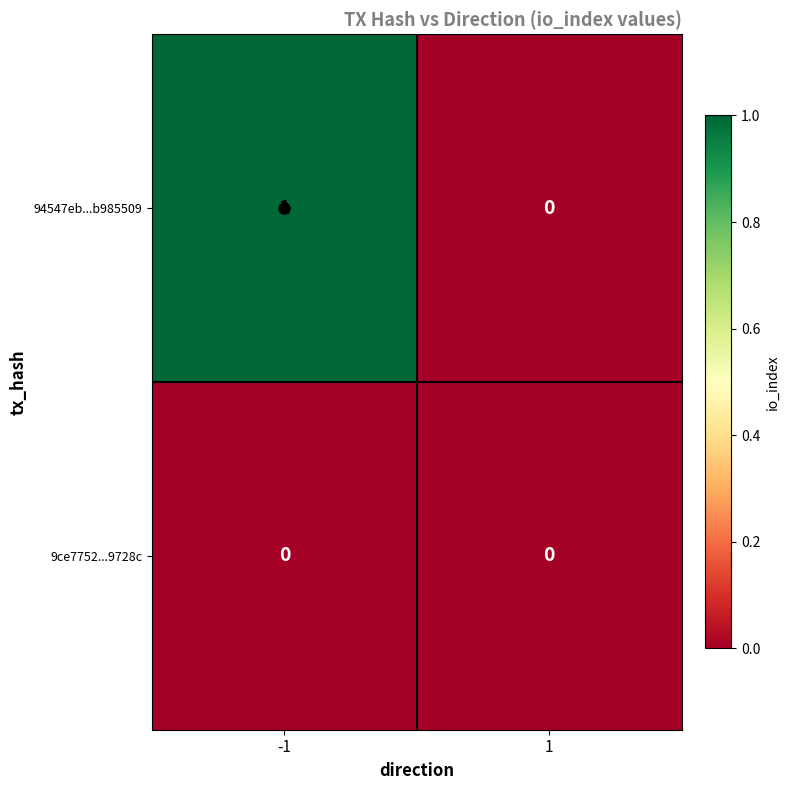

Between -1 and 1, which series saw the biggest shift?

94547eb...b985509